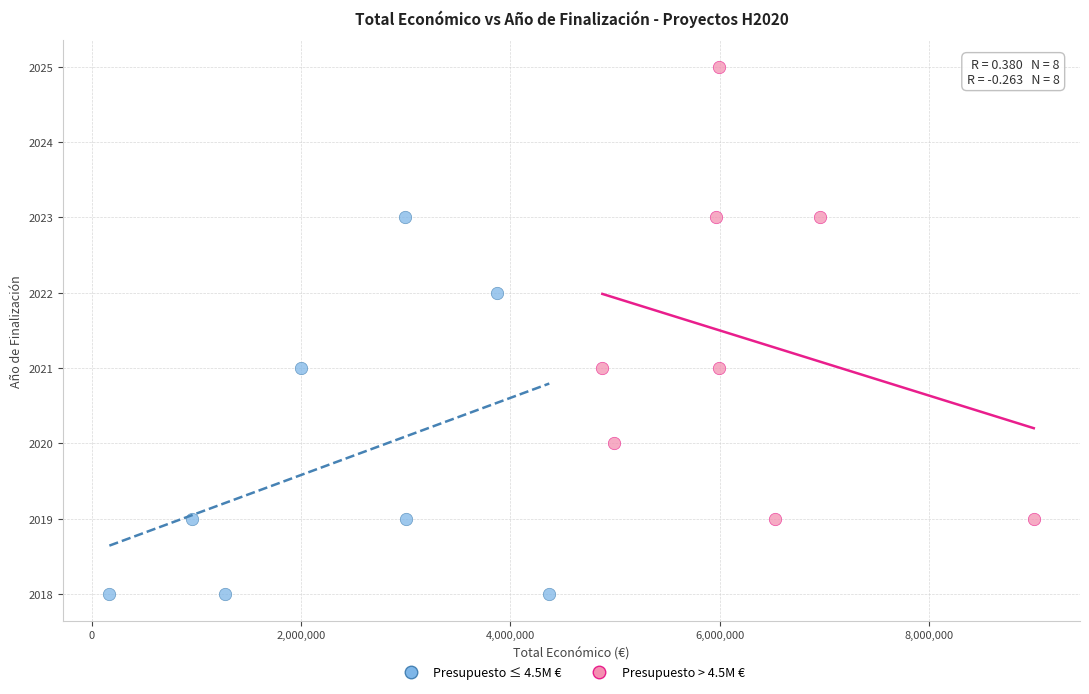

Which series has the largest Y range (max minus min)?

Presupuesto > 4.5M €